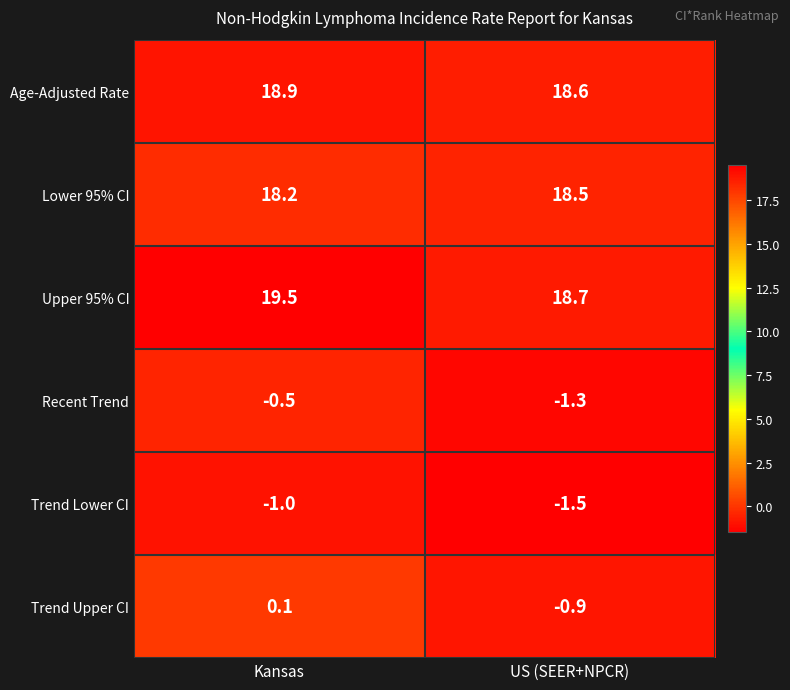

Which series changed the most between Kansas and US (SEER+NPCR)?

Trend Upper CI